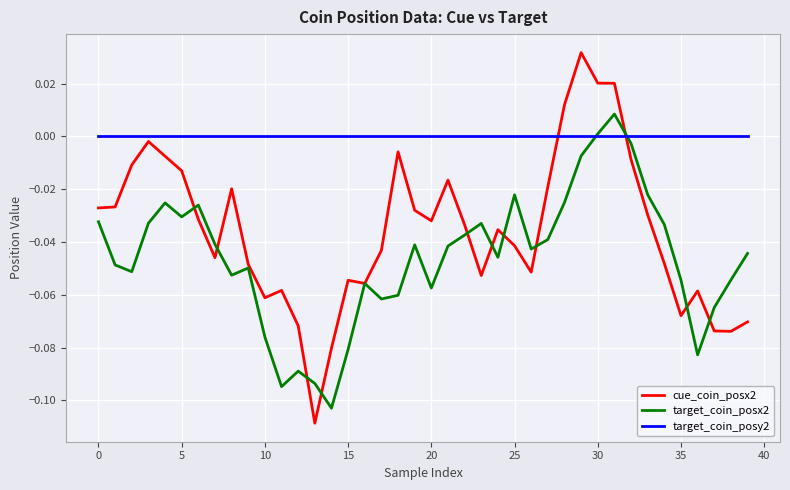

Rank the series by their average value, from lowest to highest.

target_coin_posx2, cue_coin_posx2, target_coin_posy2